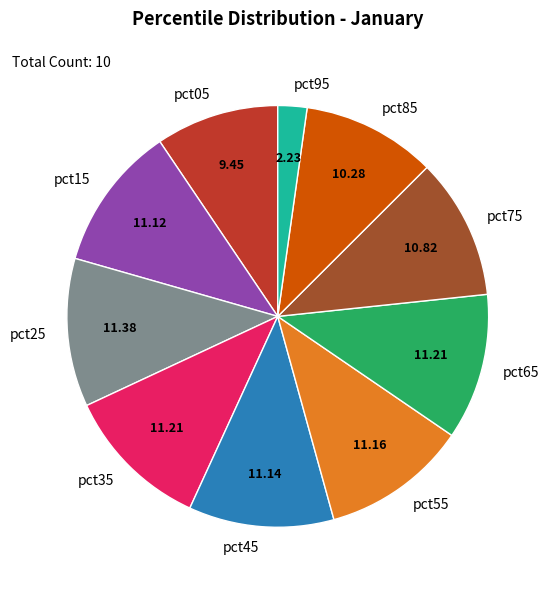

What is the ratio of the value at pct75 to the value at pct25?

1.0